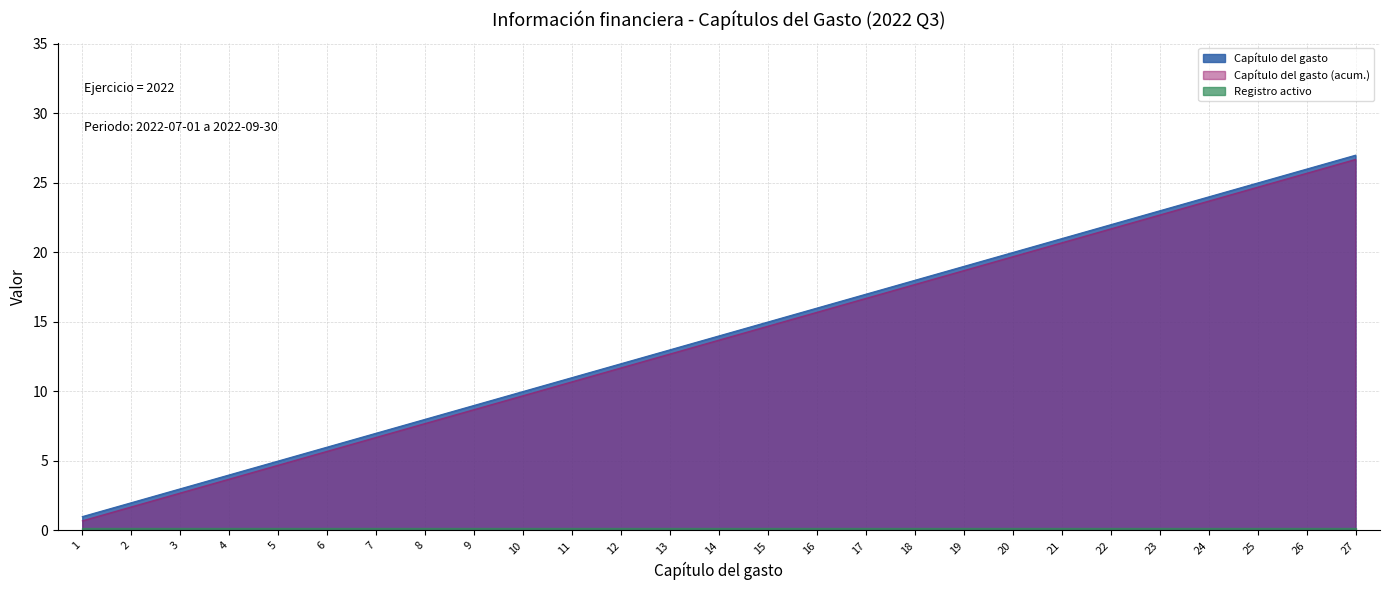

What is the average value?

14